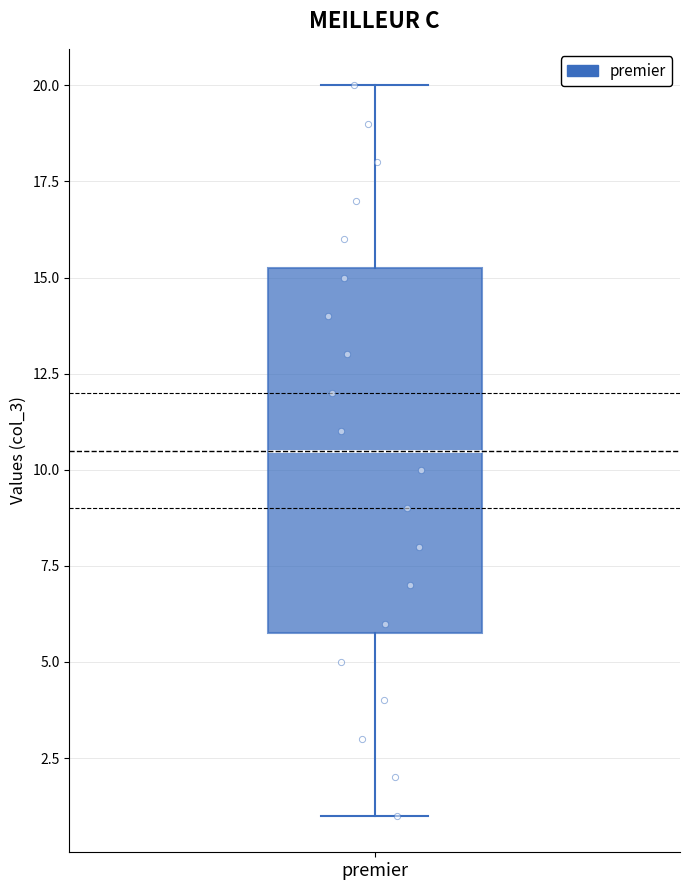

Transcribe this box plot: give where the median line is, the range the box spans, and where the two whiskers end, as read against the y-axis. The values are not printed on the chart, so give them approximately, as read against the axis.

median 10.5, box 6.0 to 15.5, whiskers 1.0 to 20.0